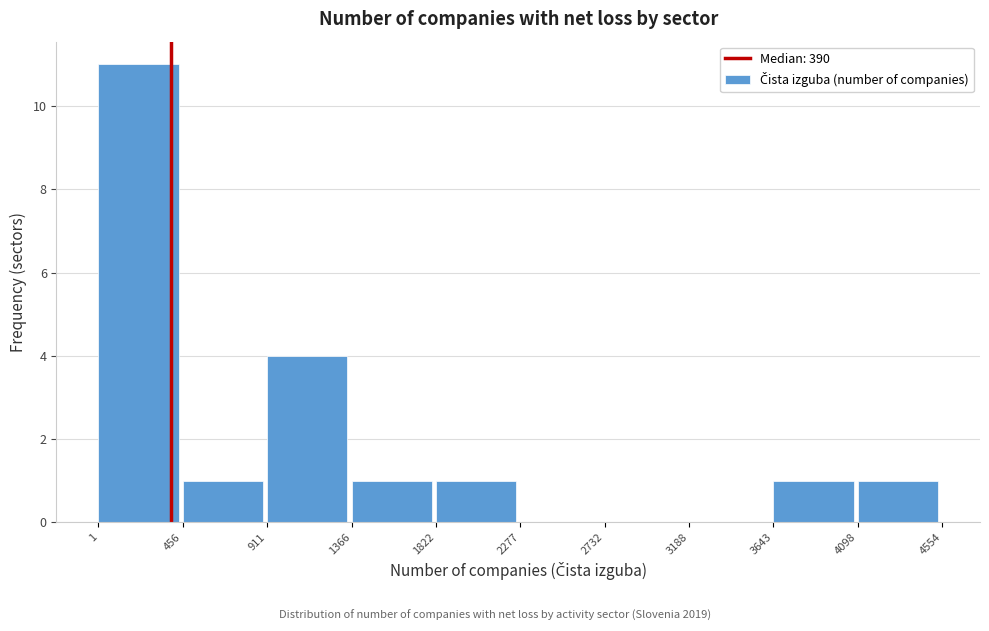

Reading left to right, transcribe this chart: for each bar, give the range it covers on the x-axis and its height. The values are not printed on the chart, so give them approximately, as read against the axis.

1 to 456: 11
456 to 911: 1
911 to 1366: 4
1366 to 1822: 1
1822 to 2277: 1
2277 to 2732: 0
2732 to 3188: 0
3188 to 3643: 0
3643 to 4098: 1
4098 to 4554: 1